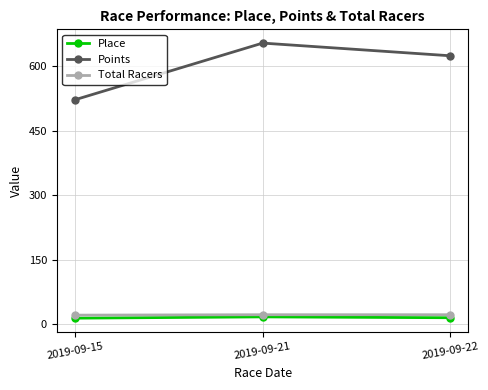

What is the value of the Place point at the 2nd from the left?

17.0